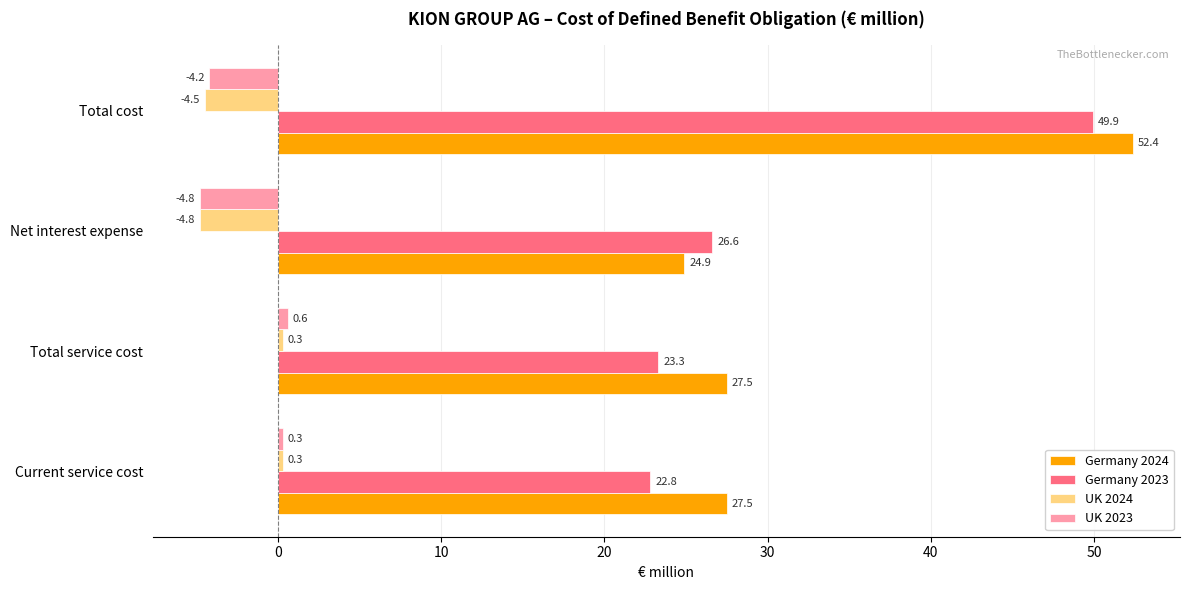

Rank the series by their maximum value, from highest to lowest.

Germany 2024, Germany 2023, UK 2023, UK 2024